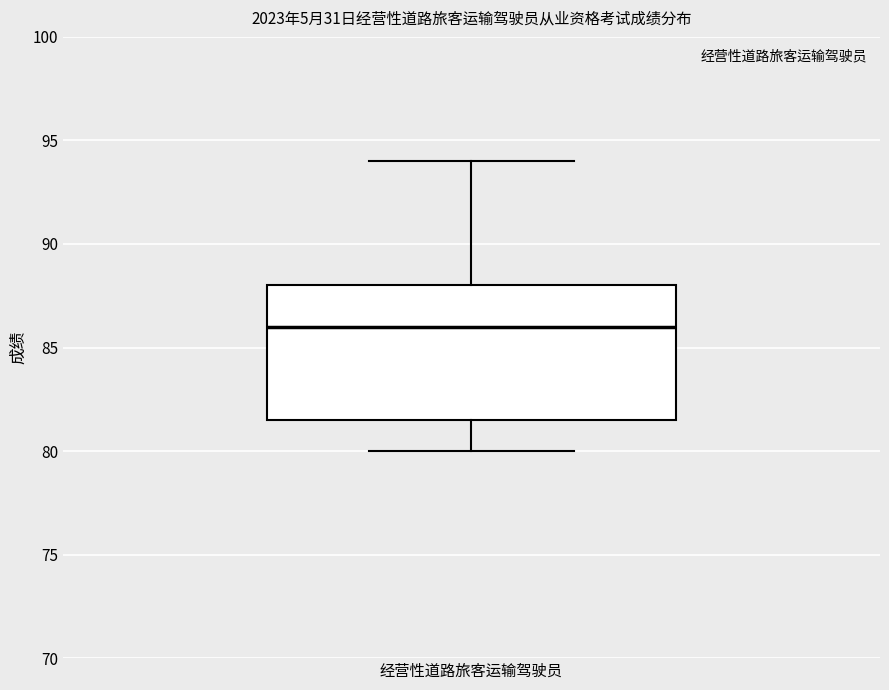

Read this box plot against the y-axis: the position of the median line, the range covered by the box, and the ends of both whiskers. The values are not printed on the chart, so give them approximately, as read against the axis.

median 86.0, box 81.5 to 88.0, whiskers 80.0 to 94.0